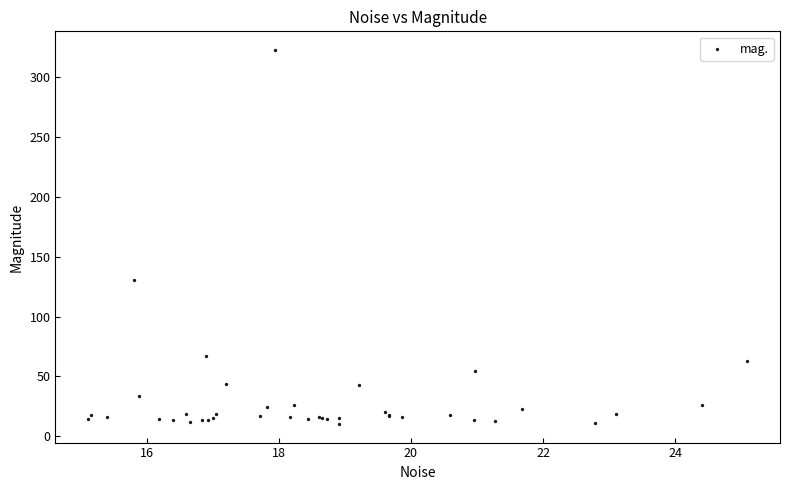

What Y value in the scatter plot is closest to 166?

130.3